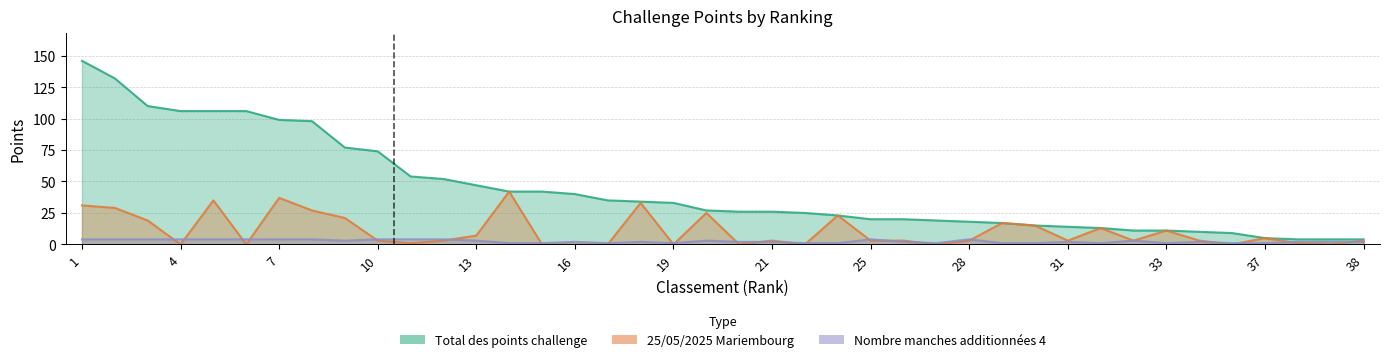

What is the difference between the 25/05/2025 Mariembourg values at 9 and 8?

6